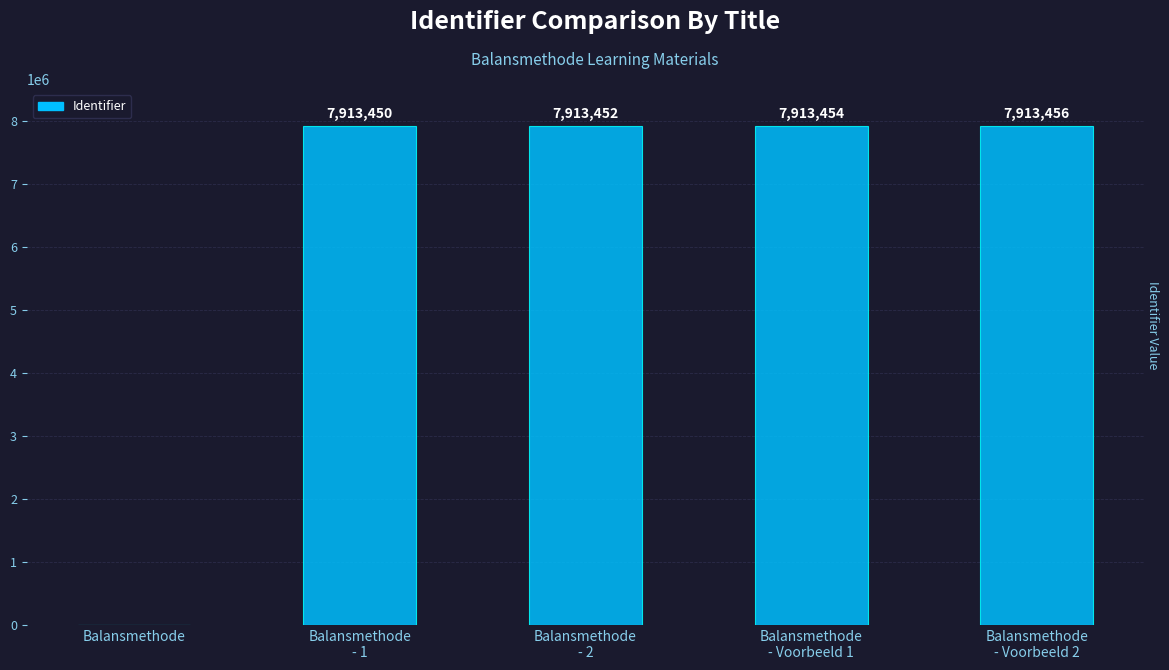

True or false: the data shows -5528671 at Balansmethode.

False